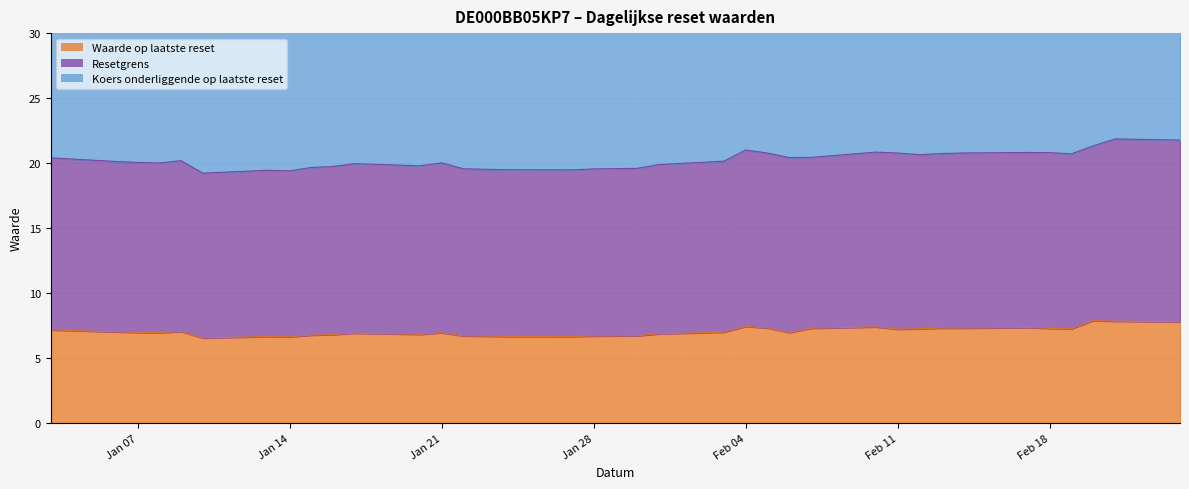

Which category has the highest value in the Resetgrens series?

2025-02-21